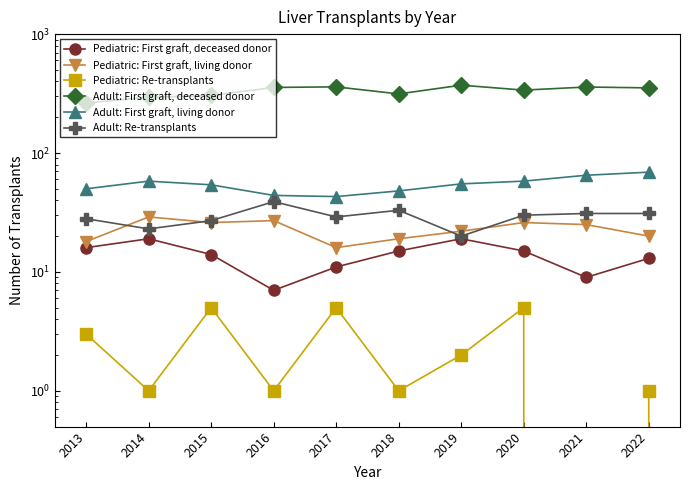

Reading right to left, what are all the values shown in this chart?

Pediatric: First graft, deceased donor: 13	9	15	19	15	11	7	14	19	16
Pediatric: First graft, living donor: 20	25	26	22	19	16	27	26	29	18
Pediatric: Re-transplants: 1	0	5	2	1	5	1	5	1	3
Adult: First graft, deceased donor: 353	359	338	372	314	360	356	305	294	264
Adult: First graft, living donor: 69	65	58	55	48	43	44	54	58	50
Adult: Re-transplants: 31	31	30	20	33	29	39	27	23	28